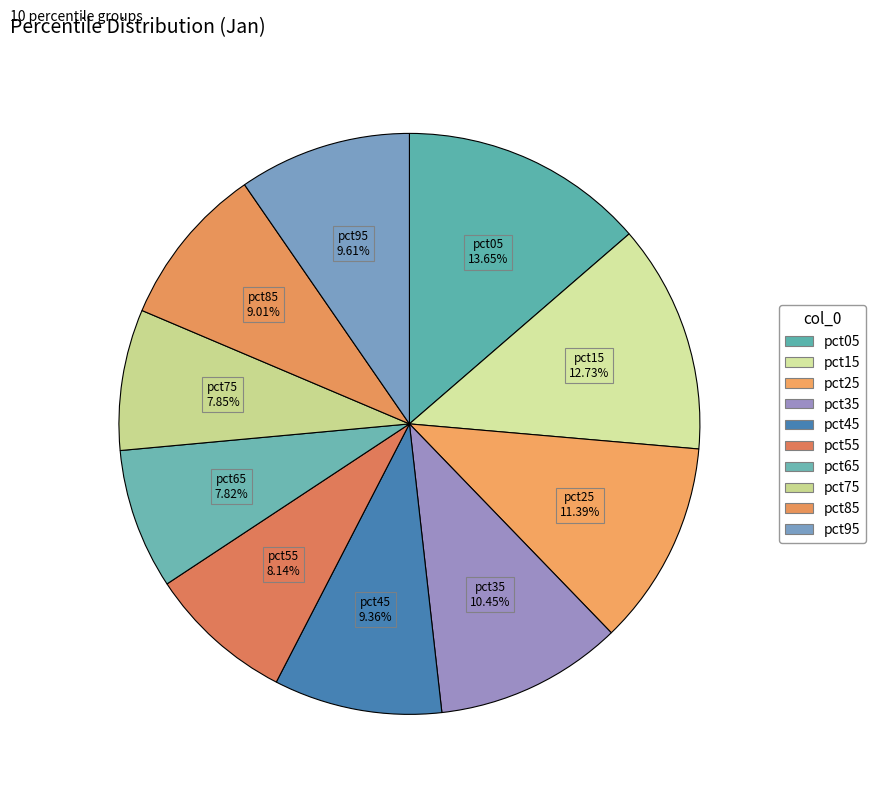

The pct05 slice represents 24% of the pie. True or false?

False